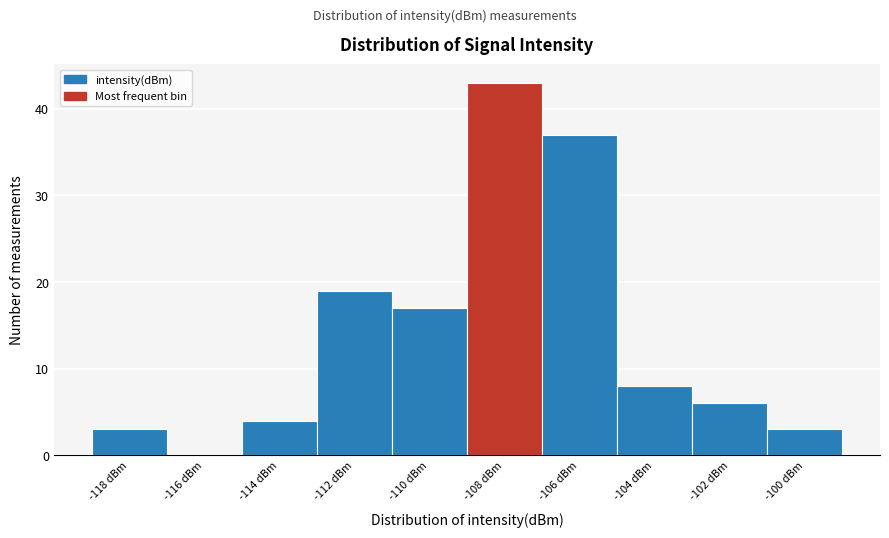

Reading right to left, transcribe all the data shown in this chart.

-100 dBm=3	-102 dBm=6	-104 dBm=8	-106 dBm=37	-108 dBm=43	-110 dBm=17	-112 dBm=19	-114 dBm=4	-116 dBm=0	-118 dBm=3